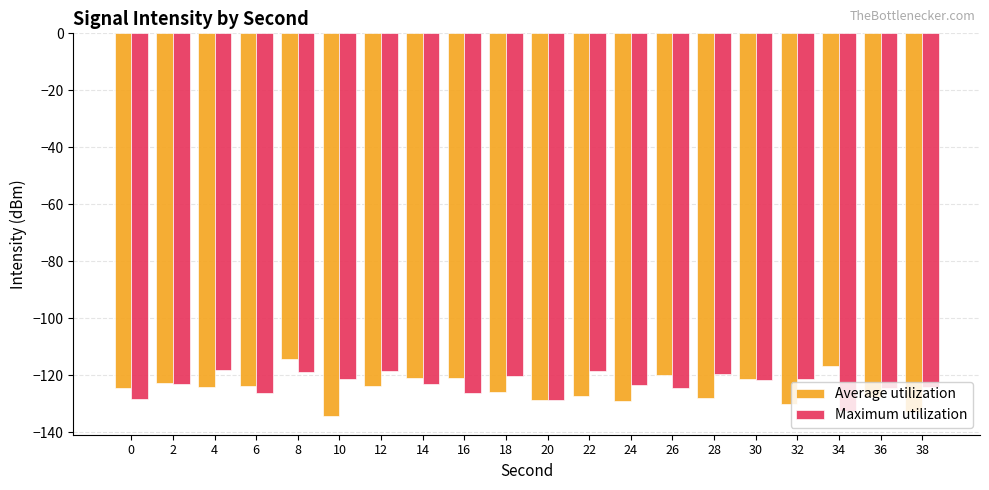

Which category has the lowest value across all series?

10